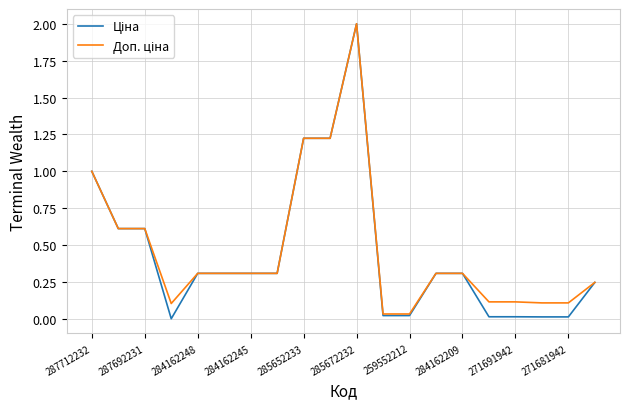

At which category is the sum across all series the highest?

285672232